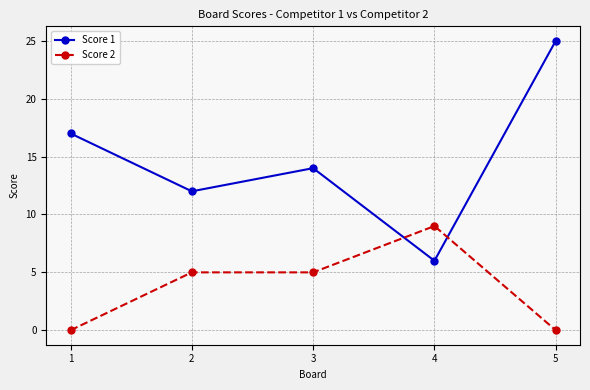

How many times do Score 2 and Score 1 cross each other?

2